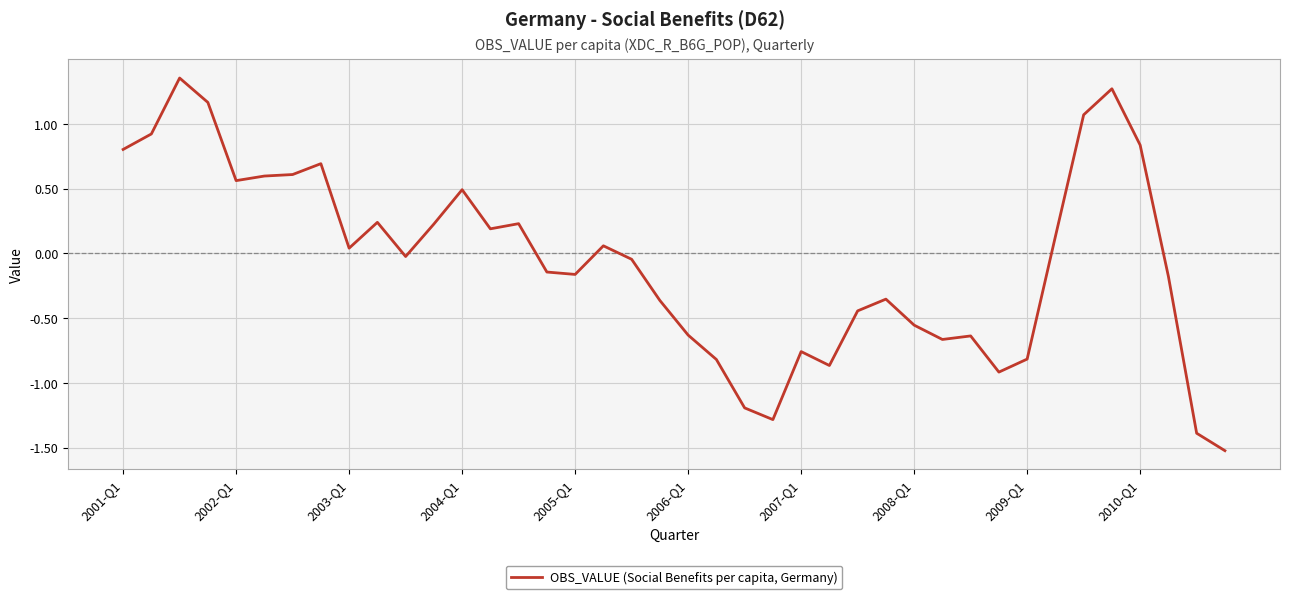

What is the minimum value shown in the chart?

-1.5